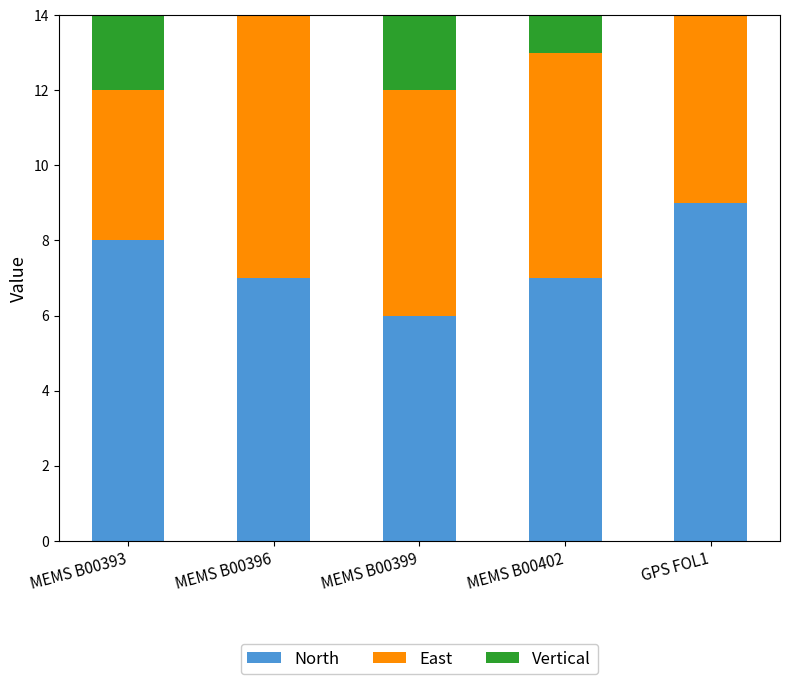

What is the lowest value of the Vertical series?

5